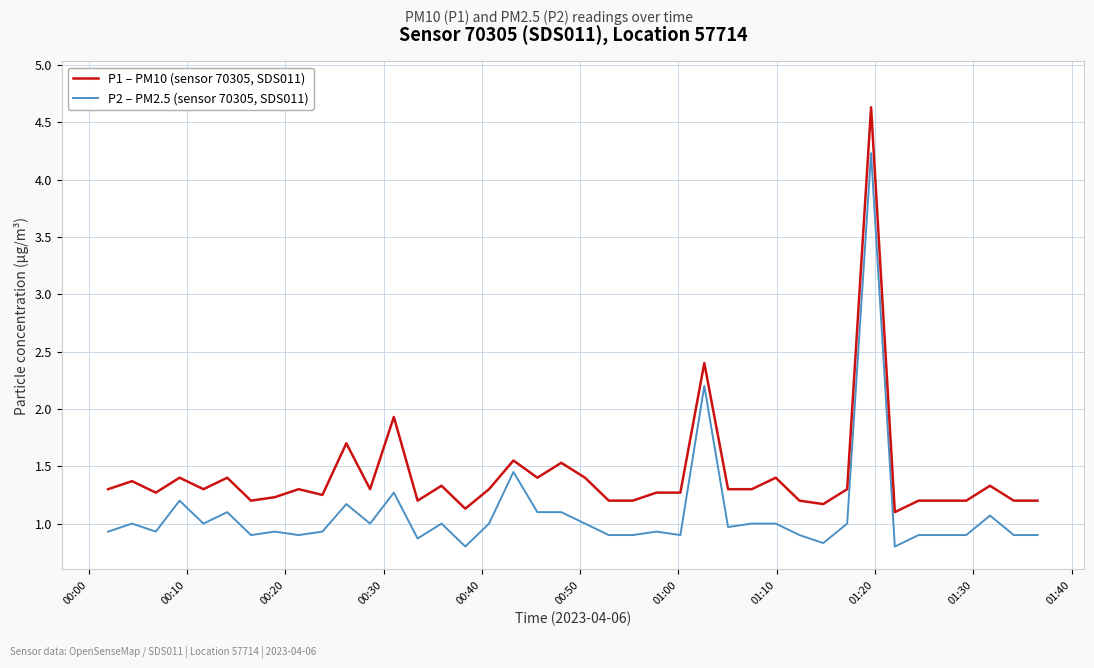

Which series has the largest range (max minus min)?

P1 – PM10 (sensor 70305, SDS011)